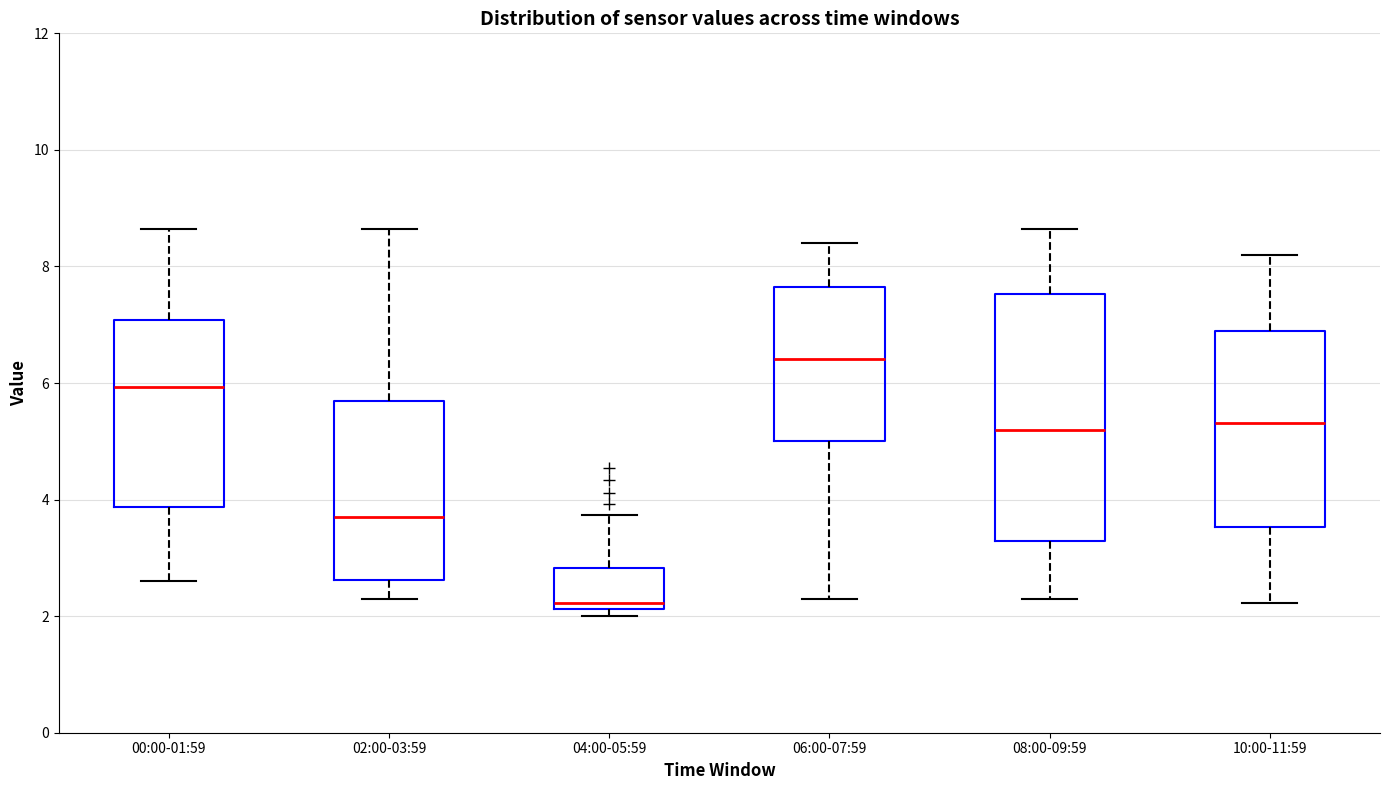

Which box is the tallest, from its lower edge to its upper edge?

08:00-09:59